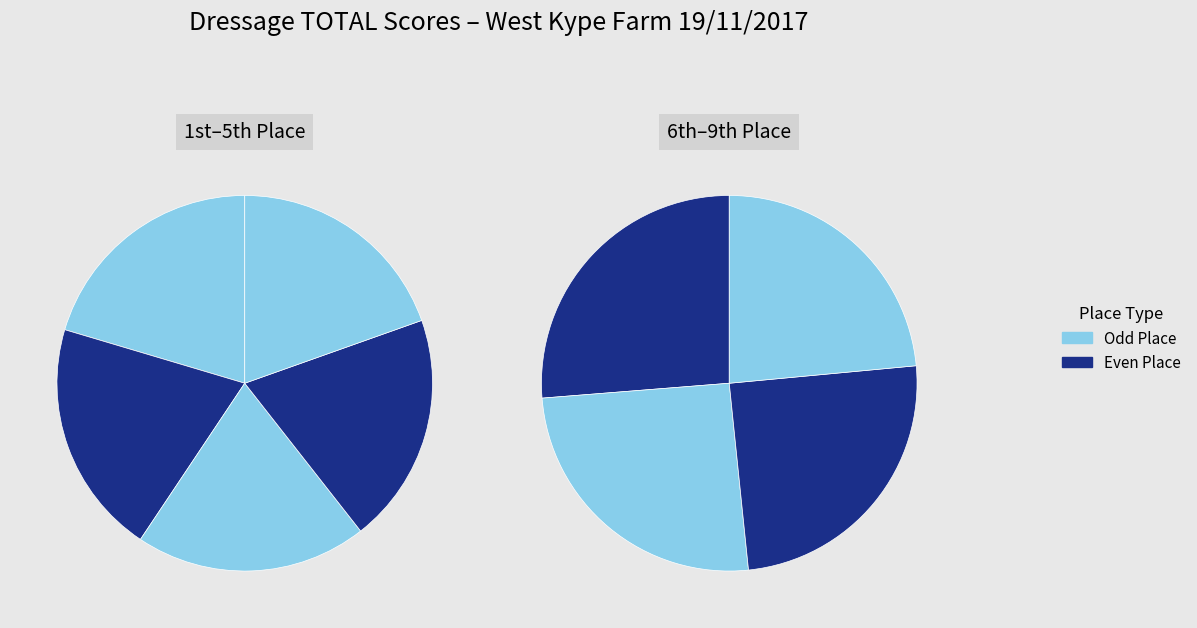

Count the number of slices in the pie.

9